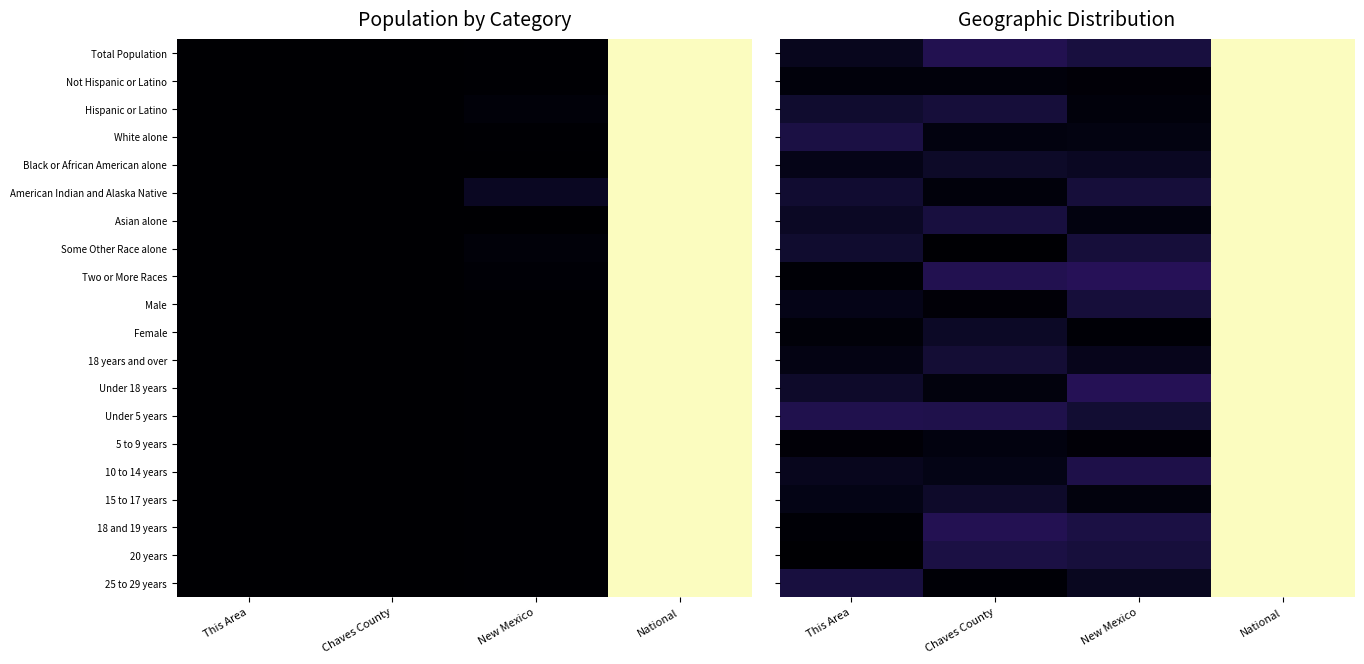

Is it true that 25 to 29 years equals 0.0 at New Mexico?

False